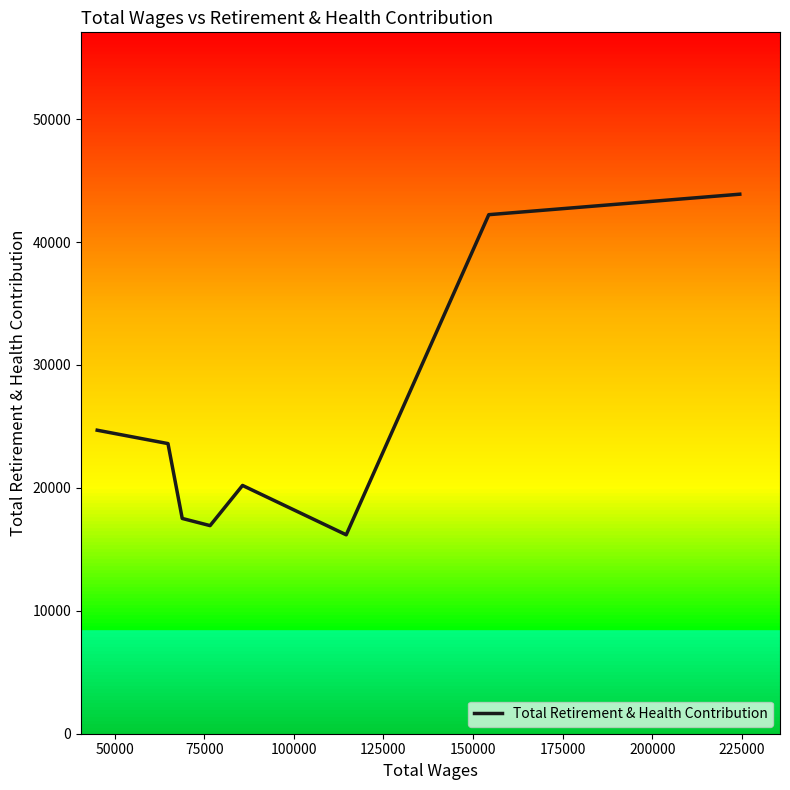

What is the maximum value shown in the chart?

43893